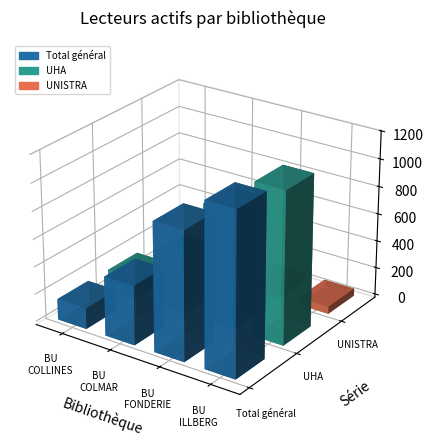

Does the chart contain any negative values?

No